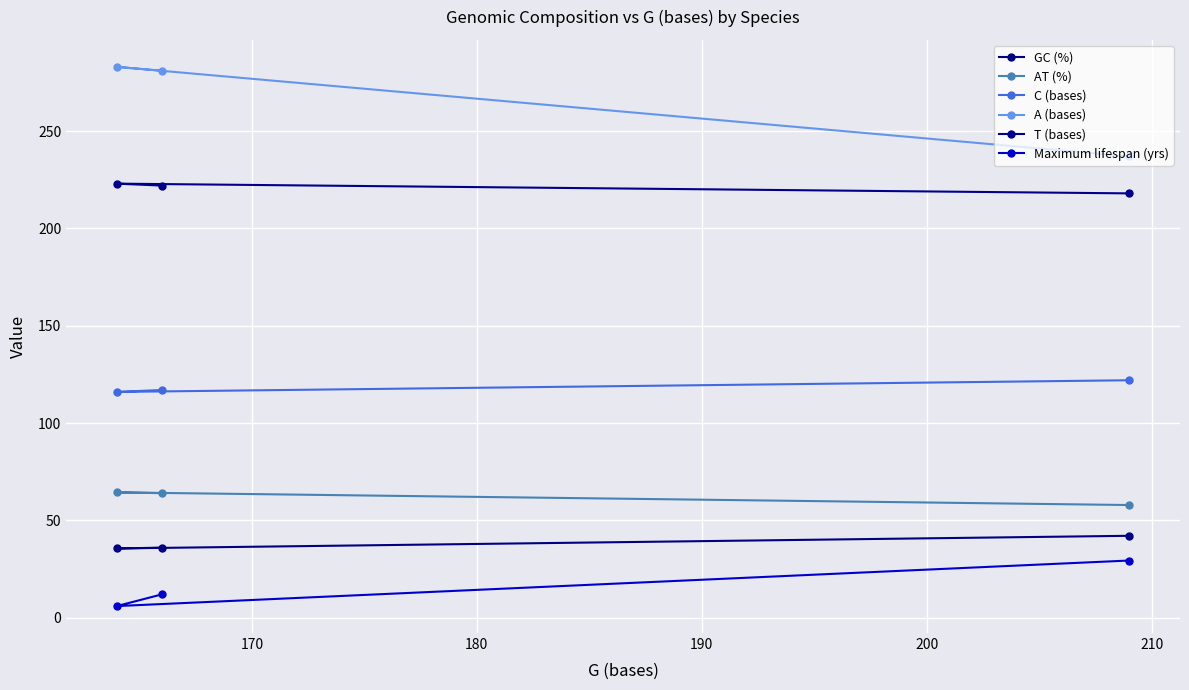

What are all the series names shown in the legend?

GC (%), AT (%), C (bases), A (bases), T (bases), Maximum lifespan (yrs)